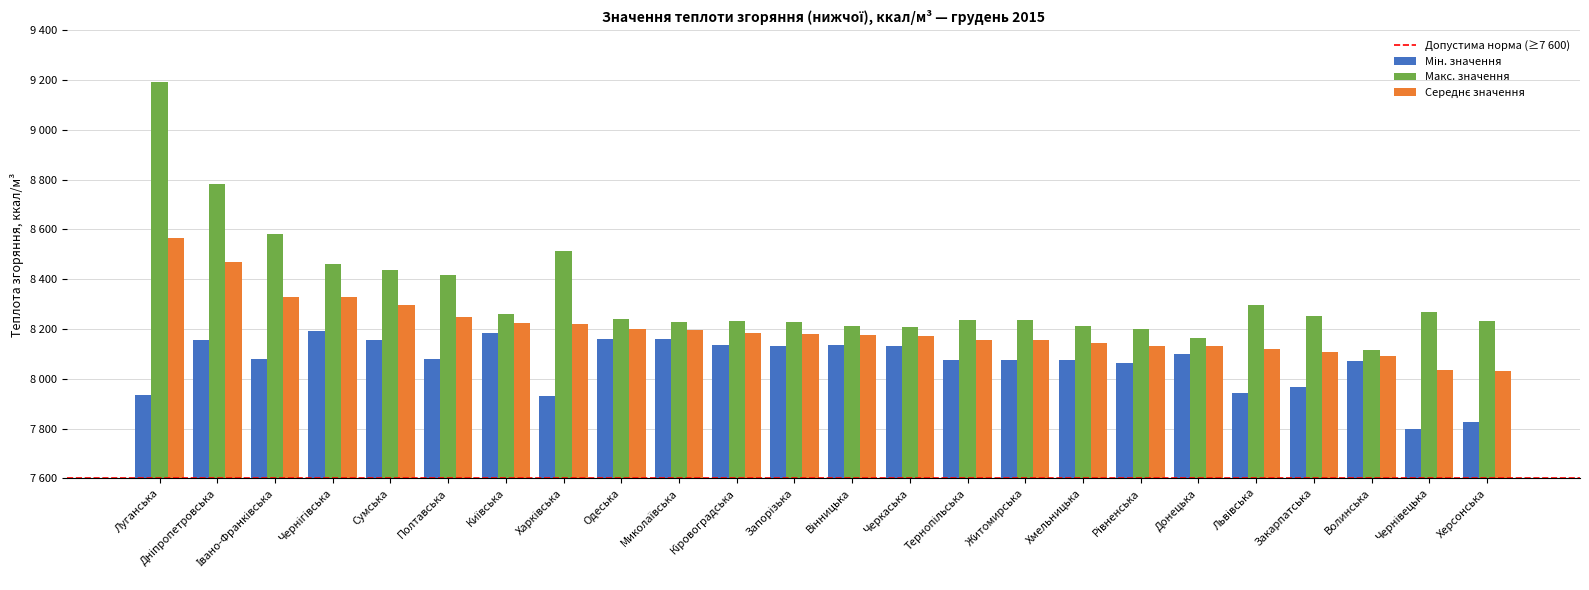

Count the number of categories in the chart.

24